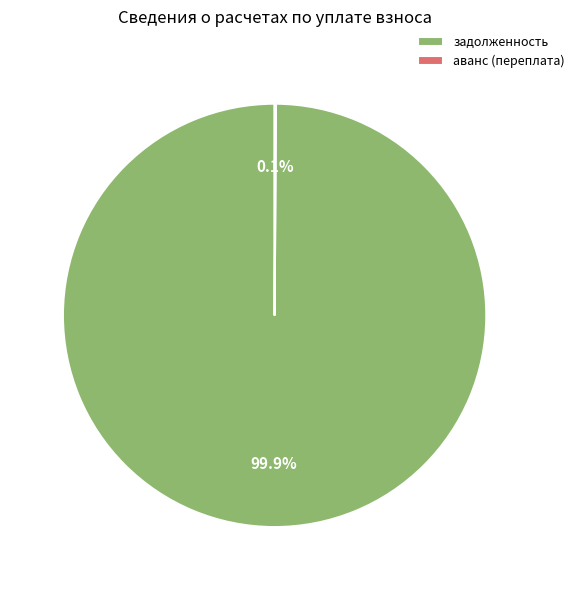

Which category accounts for the majority?

задолженность